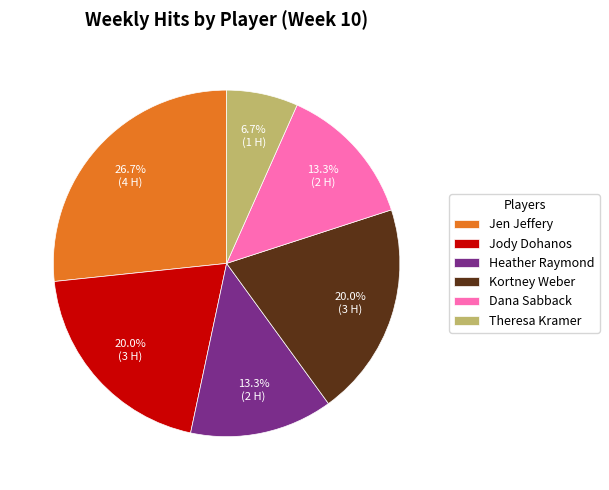

Is Heather Raymond the majority of the pie?

No